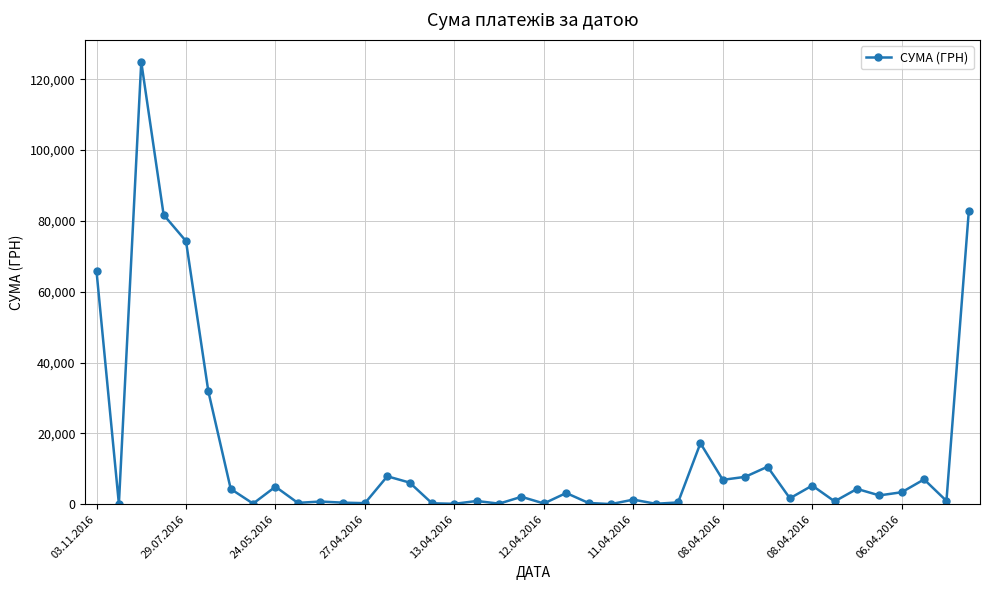

What is the greatest value displayed?

124904.8